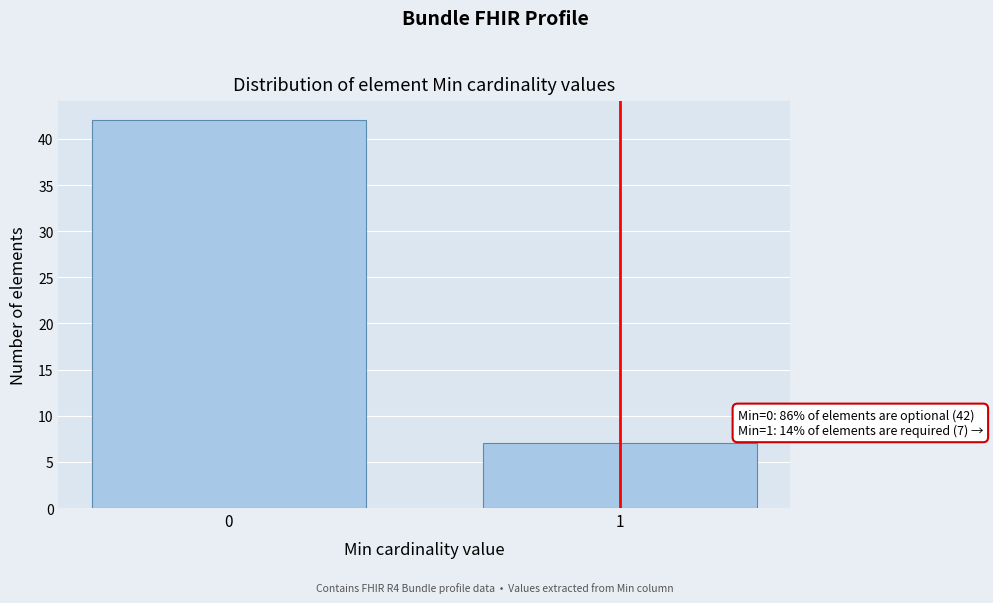

Reading left to right, transcribe all the data shown in this chart.

42	7